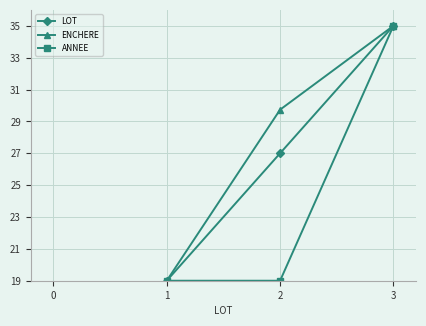

At 2, list the series in order from largest to smallest.

ENCHERE, LOT, ANNEE